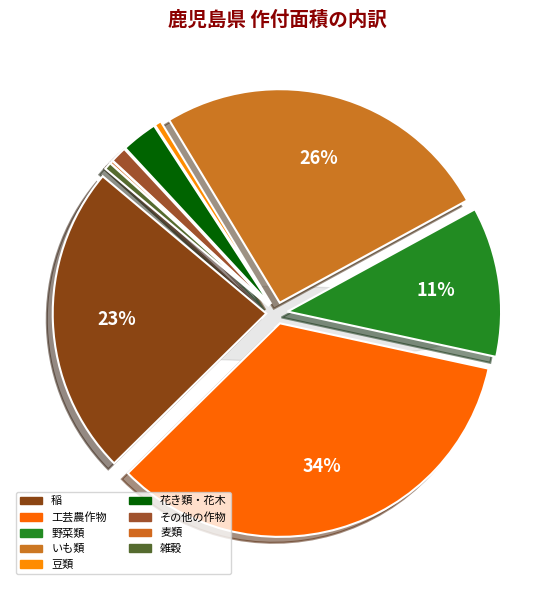

Which slice is the smallest?

麦類